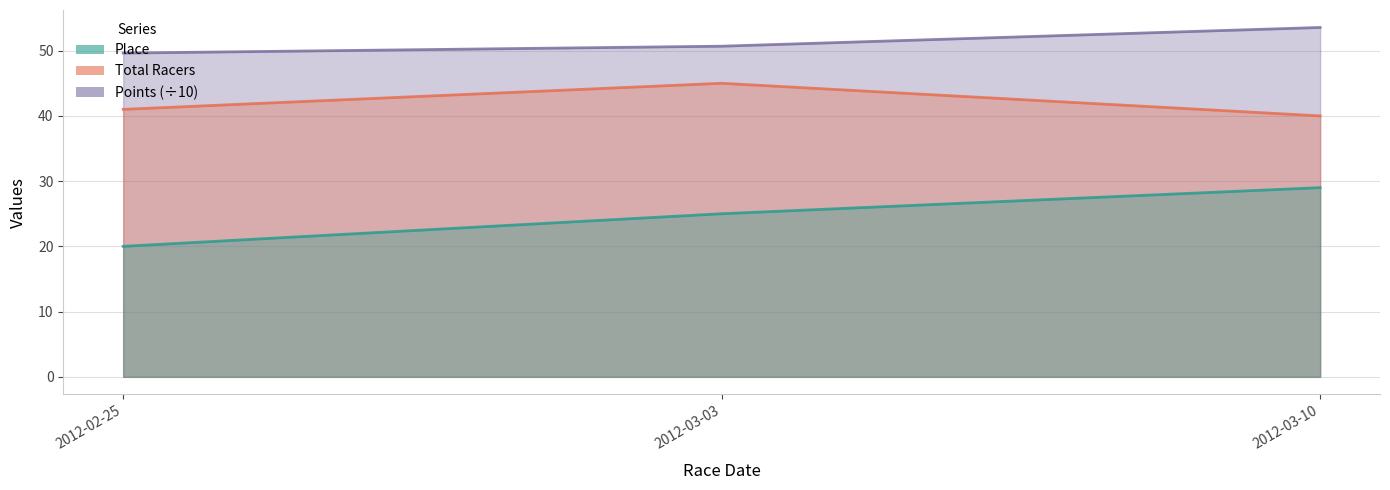

What is the average value of the Total Racers series?

42.0